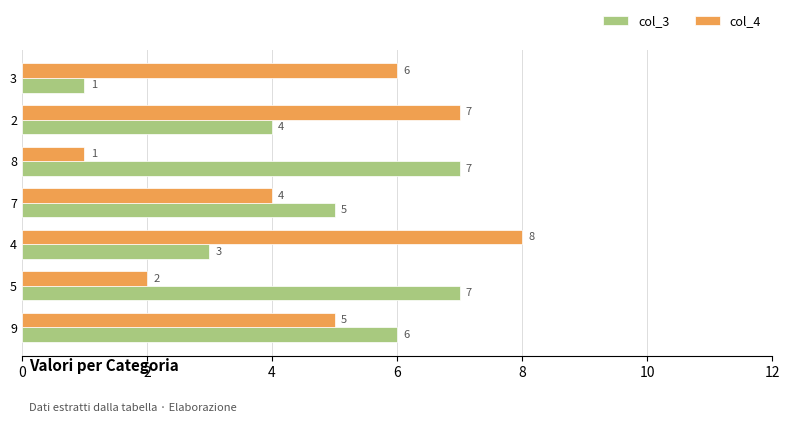

What is the average value of the col_3 series?

5